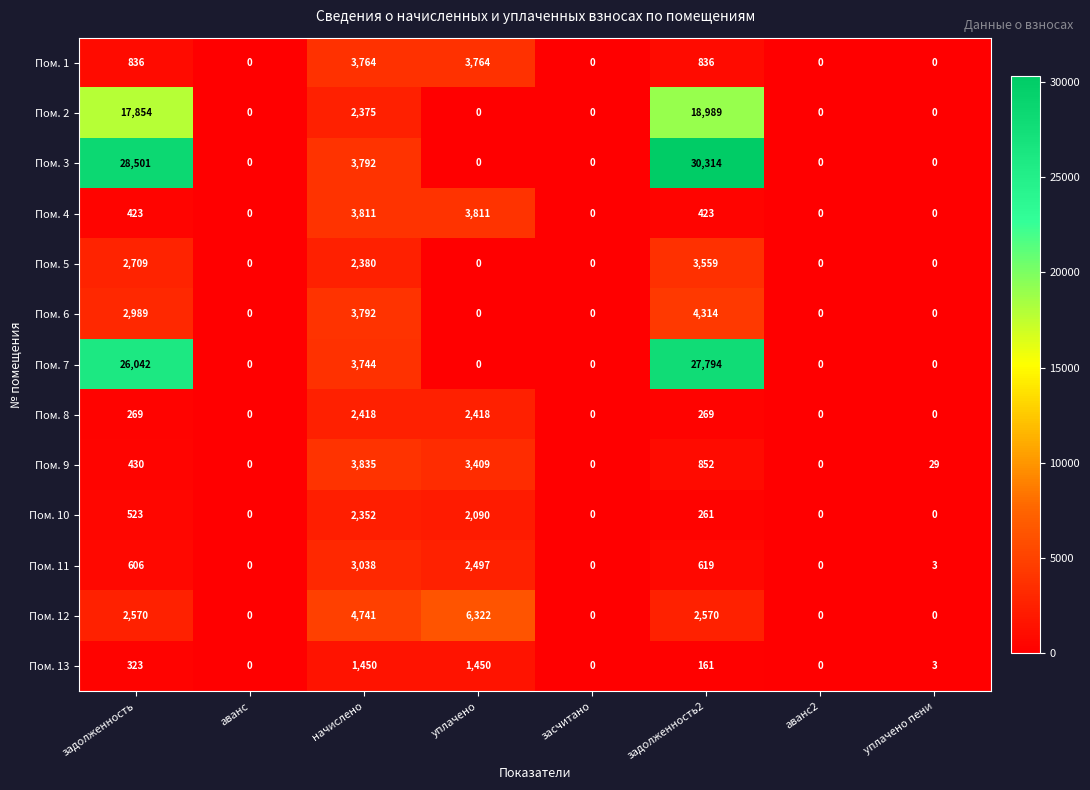

At задолженность2, list the series in order from largest to smallest.

Пом. 3, Пом. 7, Пом. 2, Пом. 6, Пом. 5, Пом. 12, Пом. 9, Пом. 1, Пом. 11, Пом. 4, Пом. 8, Пом. 10, Пом. 13